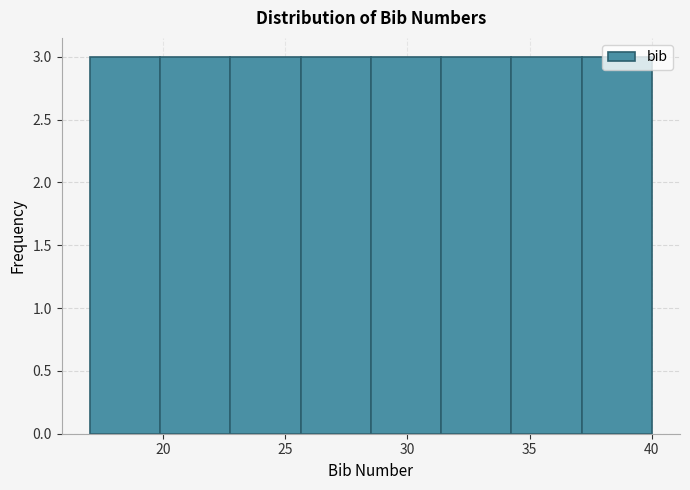

Reading left to right, transcribe this chart: for each bar, give the range it covers on the x-axis and its height. Neither the bar edges nor the heights are printed on the chart, so give them approximately, as read against the axes.

17.0 to 20.0: 3
20.0 to 23.0: 3
23.0 to 25.5: 3
25.5 to 28.5: 3
28.5 to 31.5: 3
31.5 to 34.5: 3
34.5 to 37.0: 3
37.0 to 40.0: 3